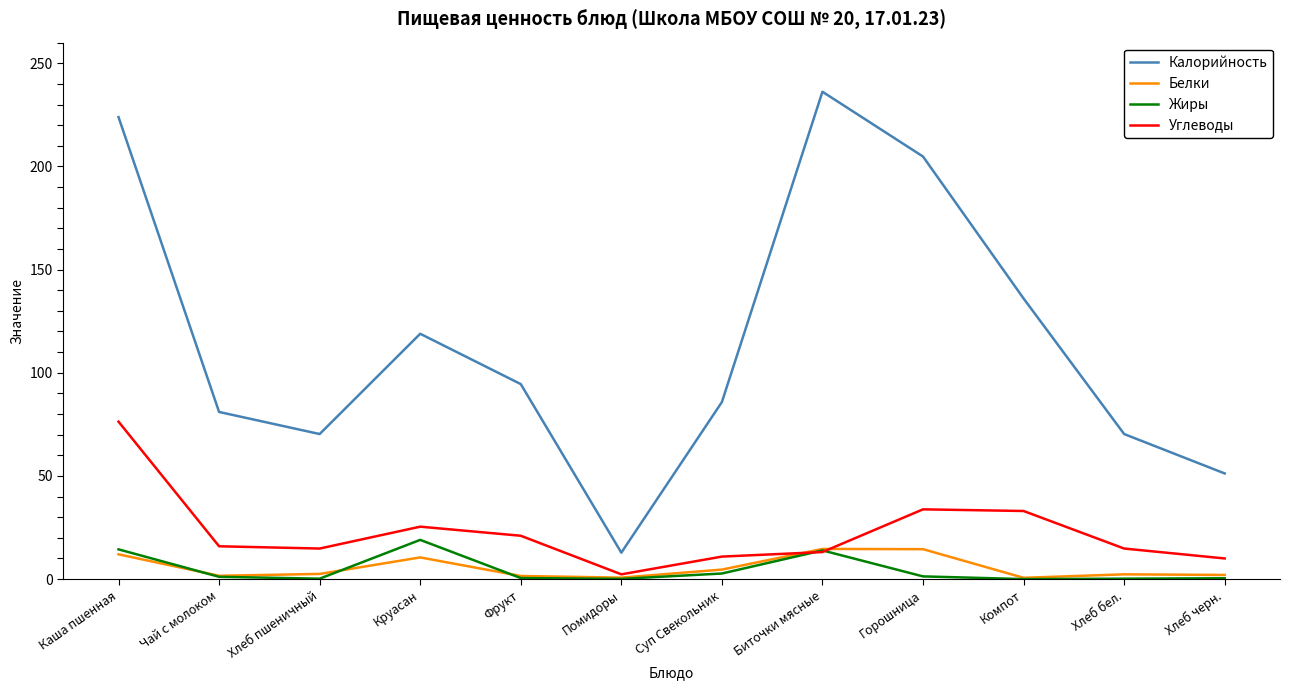

How many lines are shown in the chart?

4